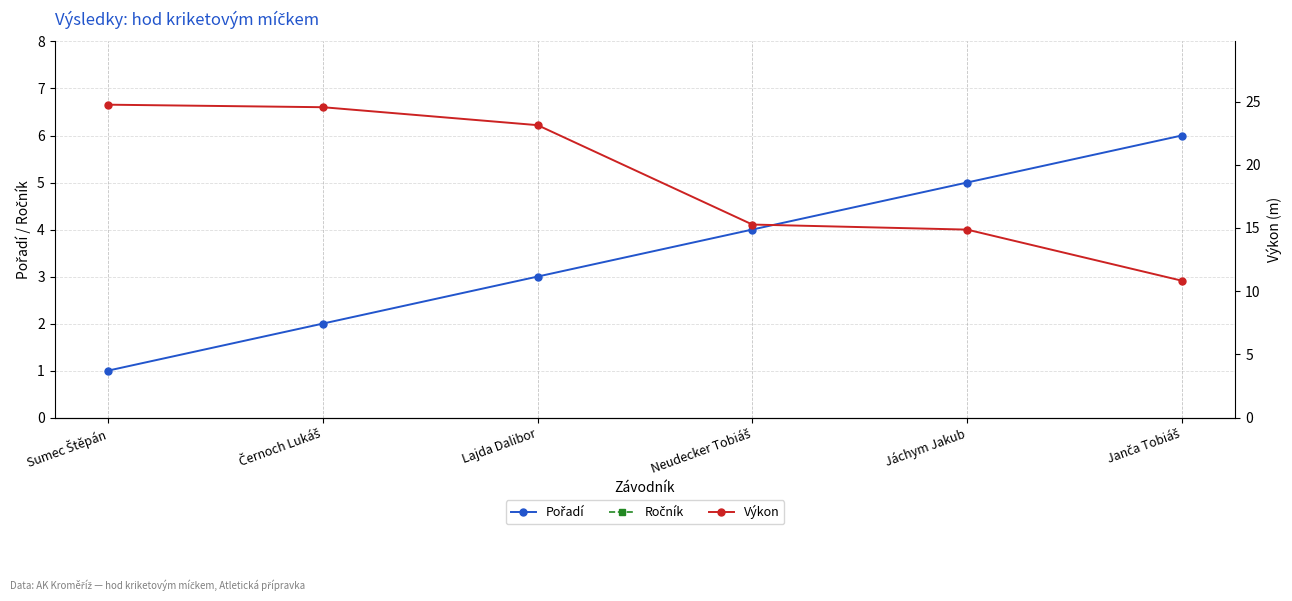

What is the label of the 4th point from the right?

Lajda Dalibor